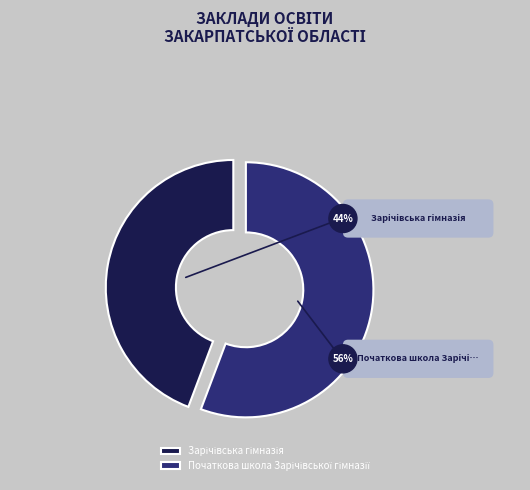

What is the total percentage of Початкова школа Зарічівської гімназії and Зарічівська гімназія?

100.0%